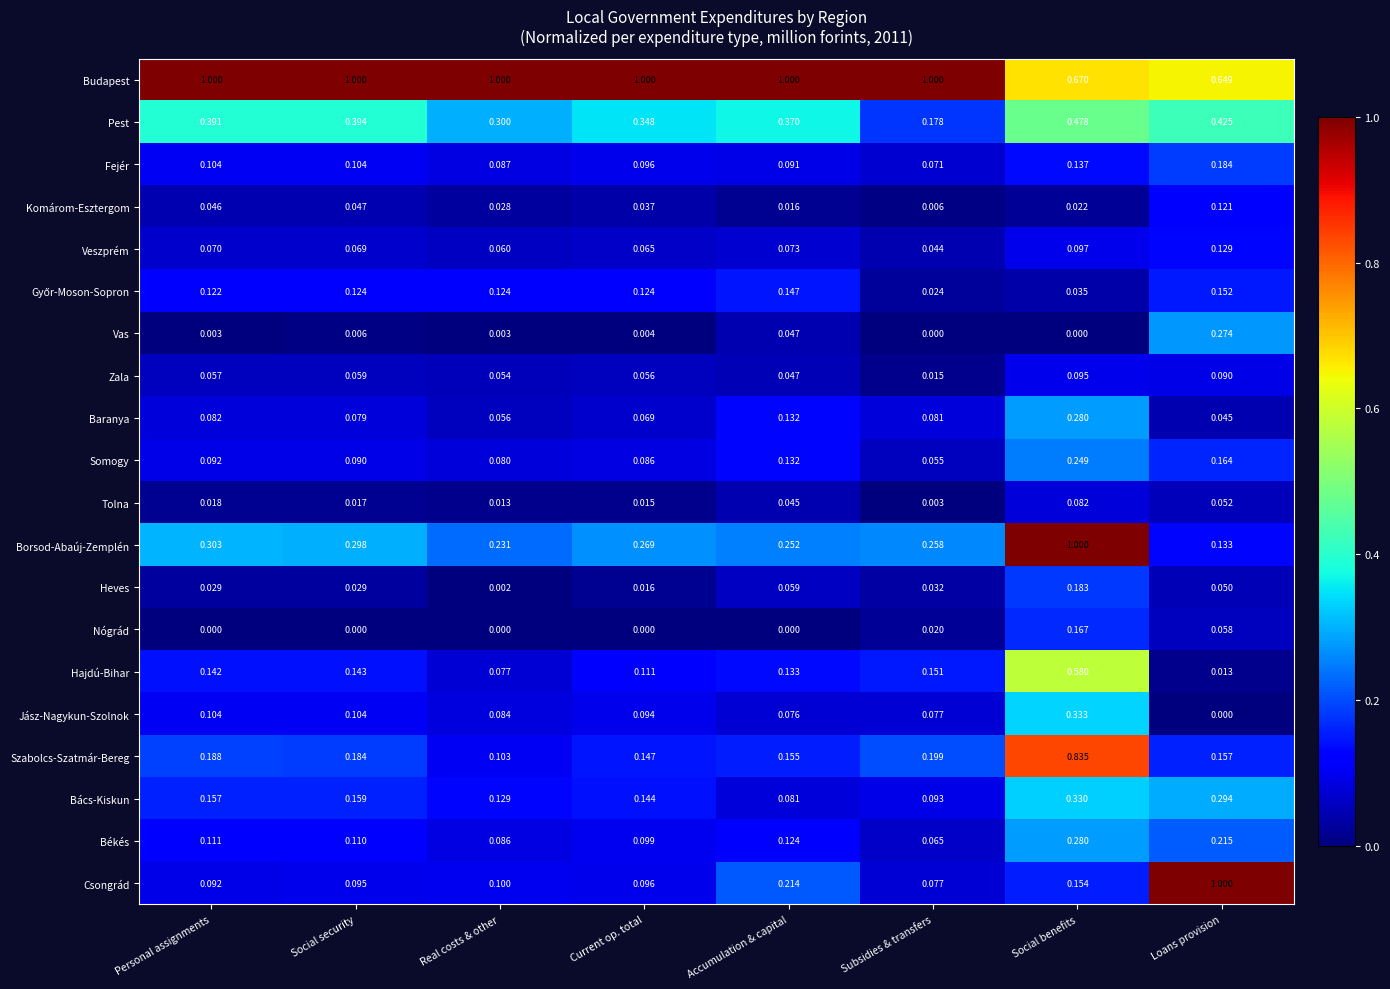

Where is Somogy nearest to the value 0?

Subsidies & transfers